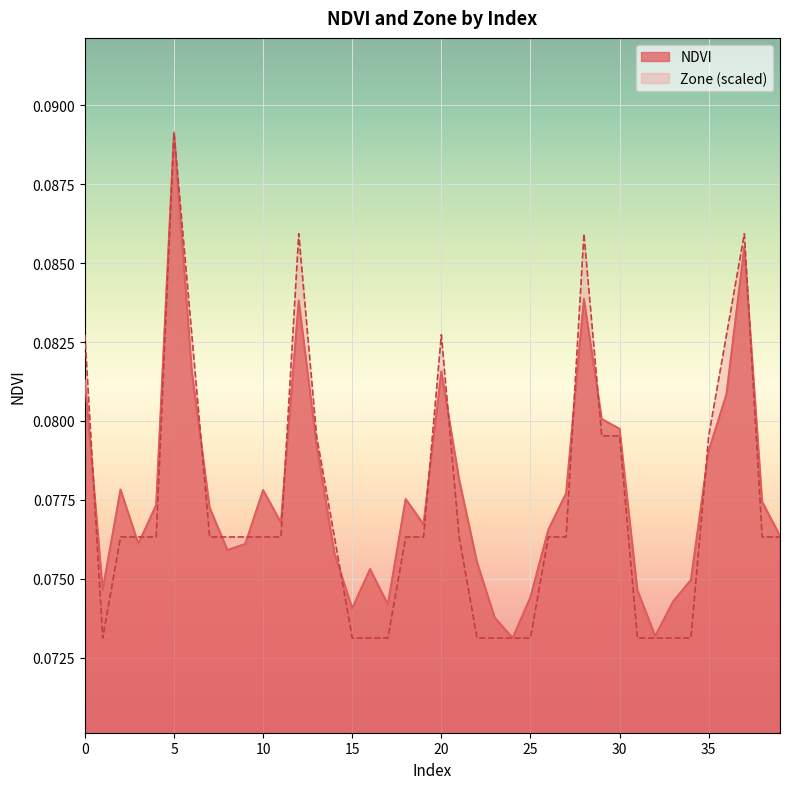

True or false: NDVI has more than 2 points higher than both neighbors.

True